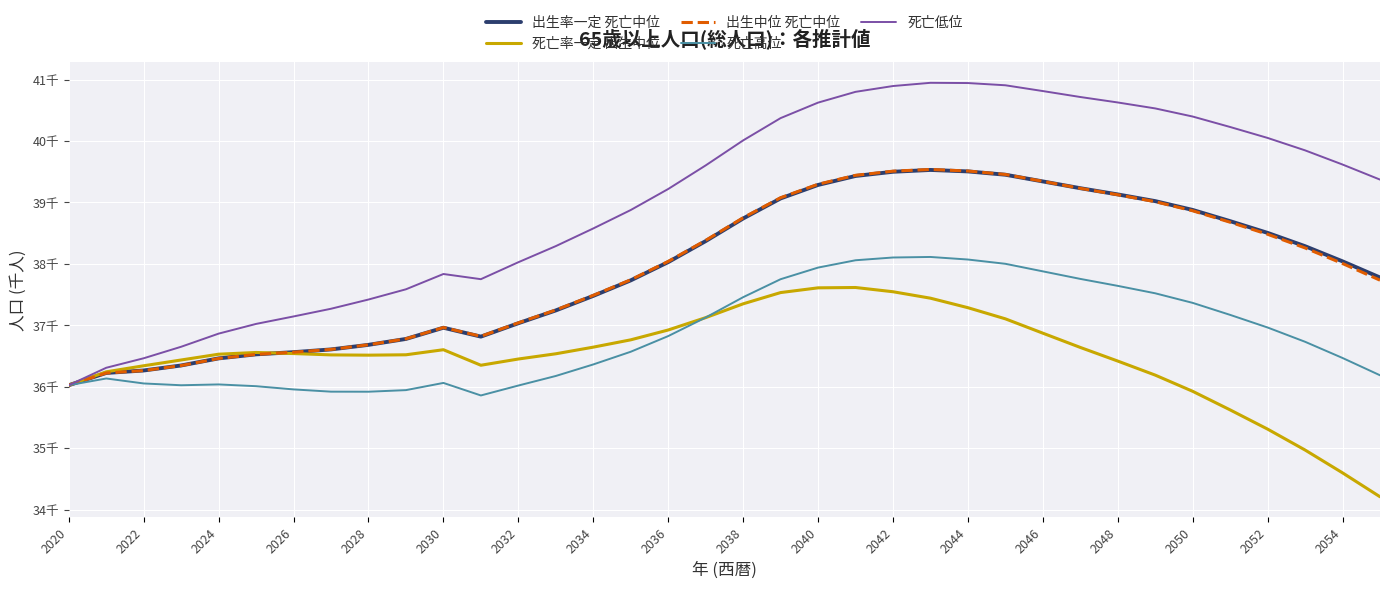

What are all the series names shown in the legend?

出生率一定 死亡中位, 死亡率一定 出生中位, 出生中位 死亡中位, 死亡高位, 死亡低位